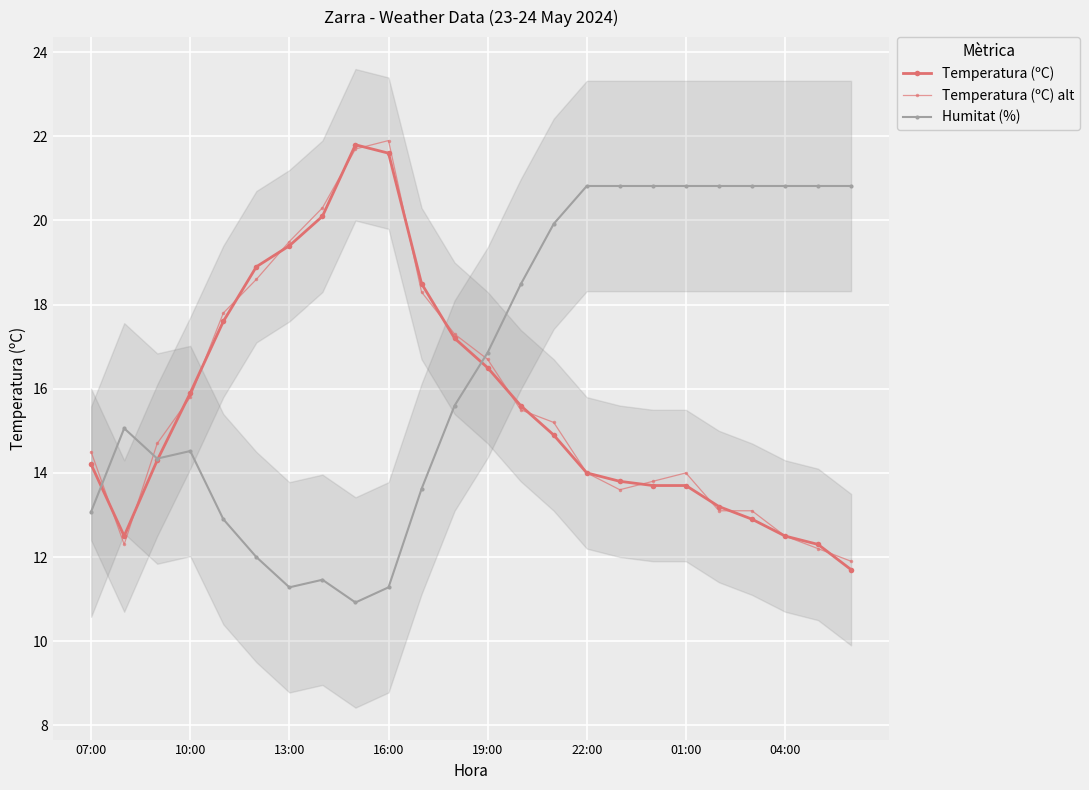

The Temperatura (ºC) alt series shows 20.9 at 07:00. True or false?

False